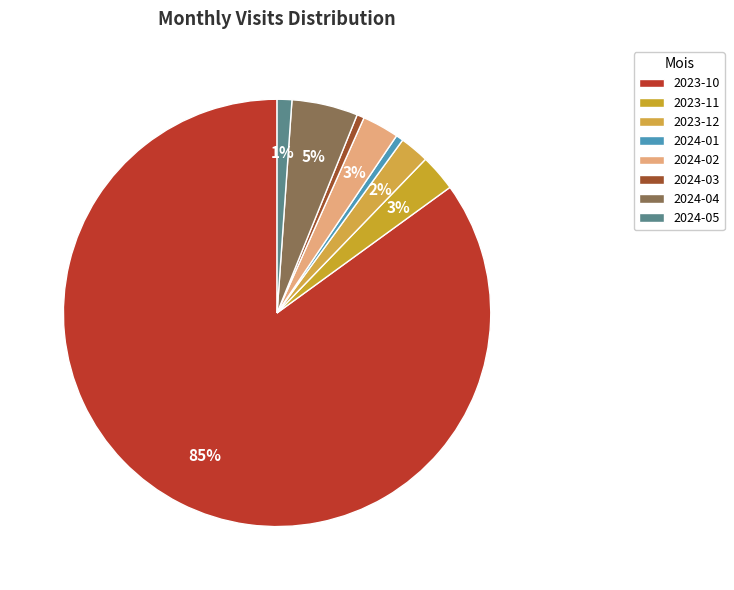

How many slices are in this pie chart?

8